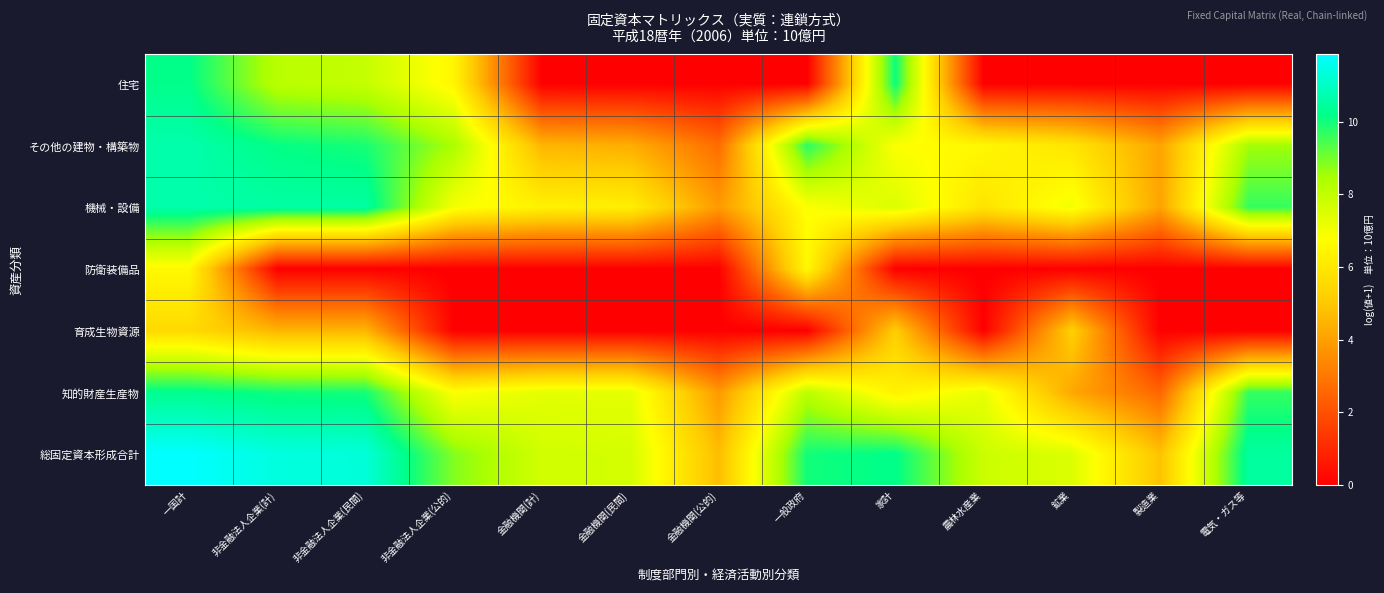

Reading left to right, list all the values displayed in this chart.

住宅: 一国計=10.2	非金融法人企業(計)=8.1	非金融法人企業(民間)=7.9	非金融法人企業(公的)=6.5	金融機関(計)=0.0	金融機関(民間)=0.0	金融機関(公的)=0.0	一般政府=0.0	家計=10.0	農林水産業=0.0	鉱業=0.0	製造業=0.0	電気・ガス等=0.0
その他の建物・構築物: 一国計=10.7	非金融法人企業(計)=10.1	非金融法人企業(民間)=9.9	非金融法人企業(公的)=8.4	金融機関(計)=4.5	金融機関(民間)=4.4	金融機関(公的)=2.7	一般政府=9.8	家計=6.8	農林水産業=6.5	鉱業=5.9	製造業=4.1	電気・ガス等=8.5
機械・設備: 一国計=10.6	非金融法人企業(計)=10.6	非金融法人企業(民間)=10.5	非金融法人企業(公的)=7.0	金融機関(計)=6.3	金融機関(民間)=6.3	金融機関(公的)=3.9	一般政府=6.8	家計=7.5	農林水産業=5.9	鉱業=7.0	製造業=4.1	電気・ガス等=9.6
防衛装備品: 一国計=6.6	非金融法人企業(計)=0.0	非金融法人企業(民間)=0.0	非金融法人企業(公的)=0.0	金融機関(計)=0.0	金融機関(民間)=0.0	金融機関(公的)=0.0	一般政府=6.6	家計=0.0	農林水産業=0.0	鉱業=0.0	製造業=0.0	電気・ガス等=0.0
育成生物資源: 一国計=5.6	非金融法人企業(計)=4.5	非金融法人企業(民間)=4.5	非金融法人企業(公的)=0.0	金融機関(計)=0.0	金融機関(民間)=0.0	金融機関(公的)=0.0	一般政府=0.0	家計=5.2	農林水産業=0.0	鉱業=5.3	製造業=0.0	電気・ガス等=0.0
知的財産生産物: 一国計=10.3	非金融法人企業(計)=10.0	非金融法人企業(民間)=9.9	非金融法人企業(公的)=6.8	金融機関(計)=7.3	金融機関(民間)=7.3	金融機関(公的)=3.8	一般政府=8.1	家計=6.3	農林水産業=7.2	鉱業=4.2	製造業=2.5	電気・ガス等=9.6
総固定資本形成合計: 一国計=11.9	非金融法人企業(計)=11.4	非金融法人企業(民間)=11.3	非金融法人企業(公的)=8.9	金融機関(計)=7.7	金融機関(民間)=7.6	金融機関(公的)=4.7	一般政府=10.0	家計=10.2	農林水産業=7.8	鉱業=7.5	製造業=4.9	電気・ガス等=10.5